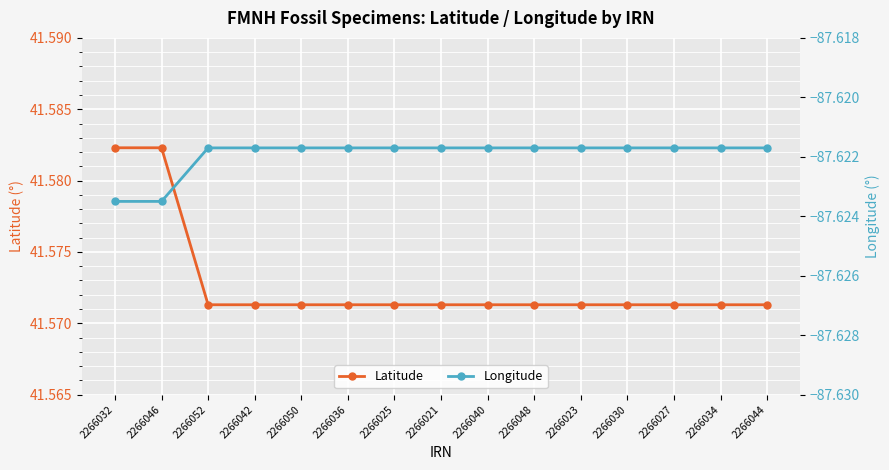

The Latitude series shows 60.6 at 2266032. True or false?

False